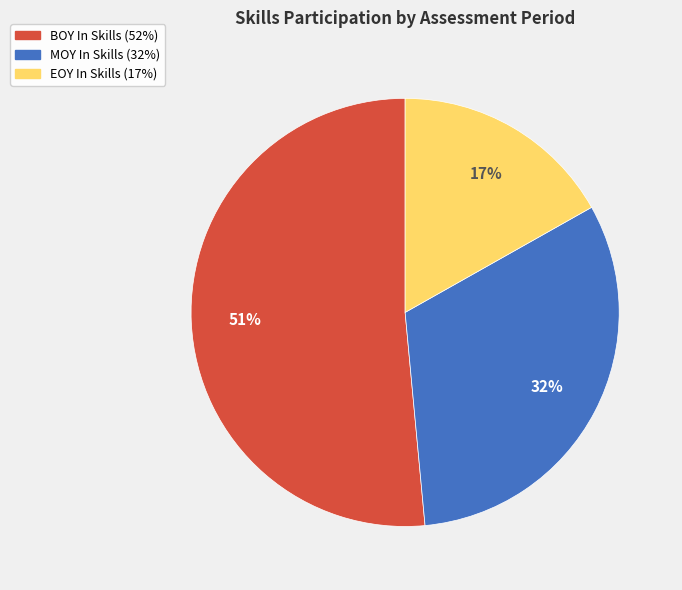

What is the smallest slice in the pie chart?

EOY In Skills